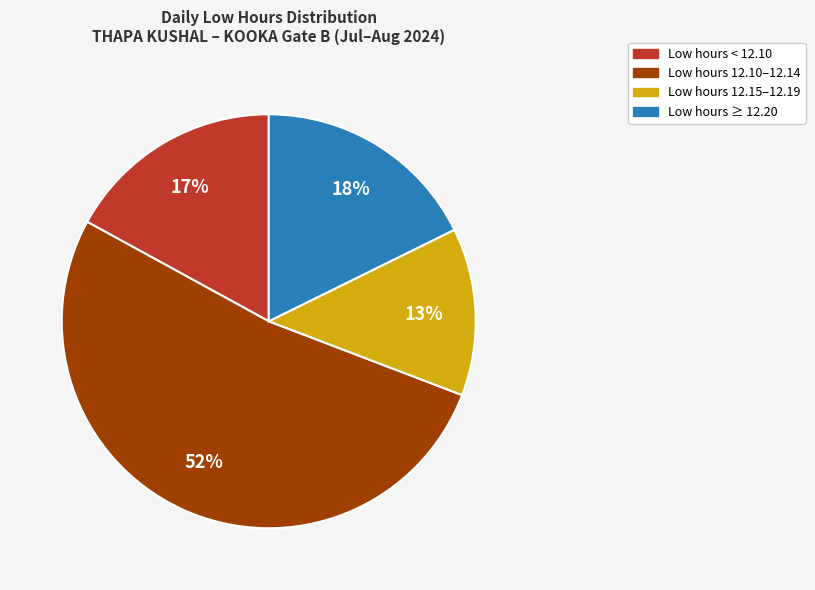

Does any single category account for the majority?

Yes